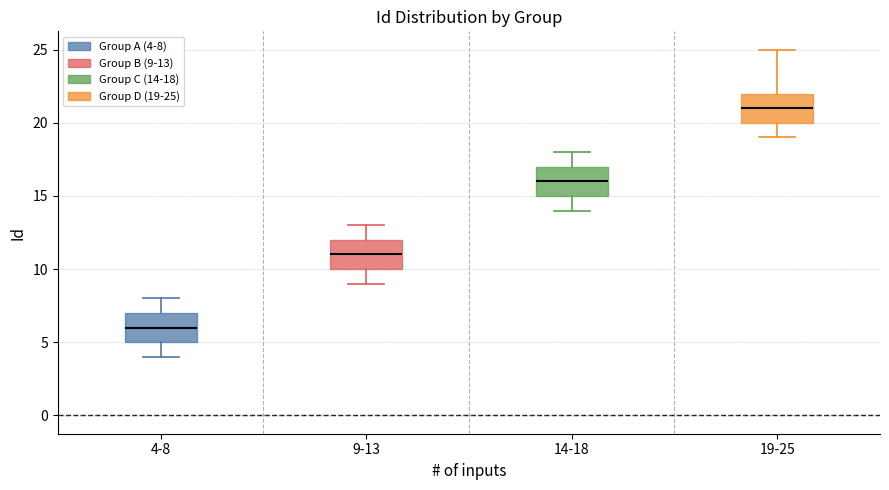

Which box's median line is the lowest?

4-8